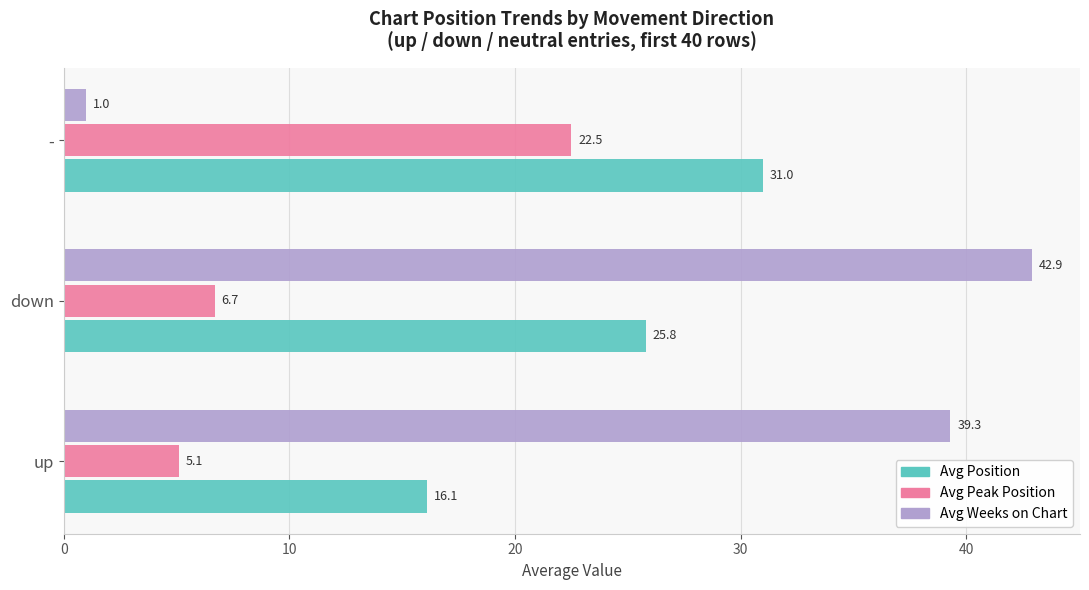

At which label is Avg Peak Position closest to 13?

down